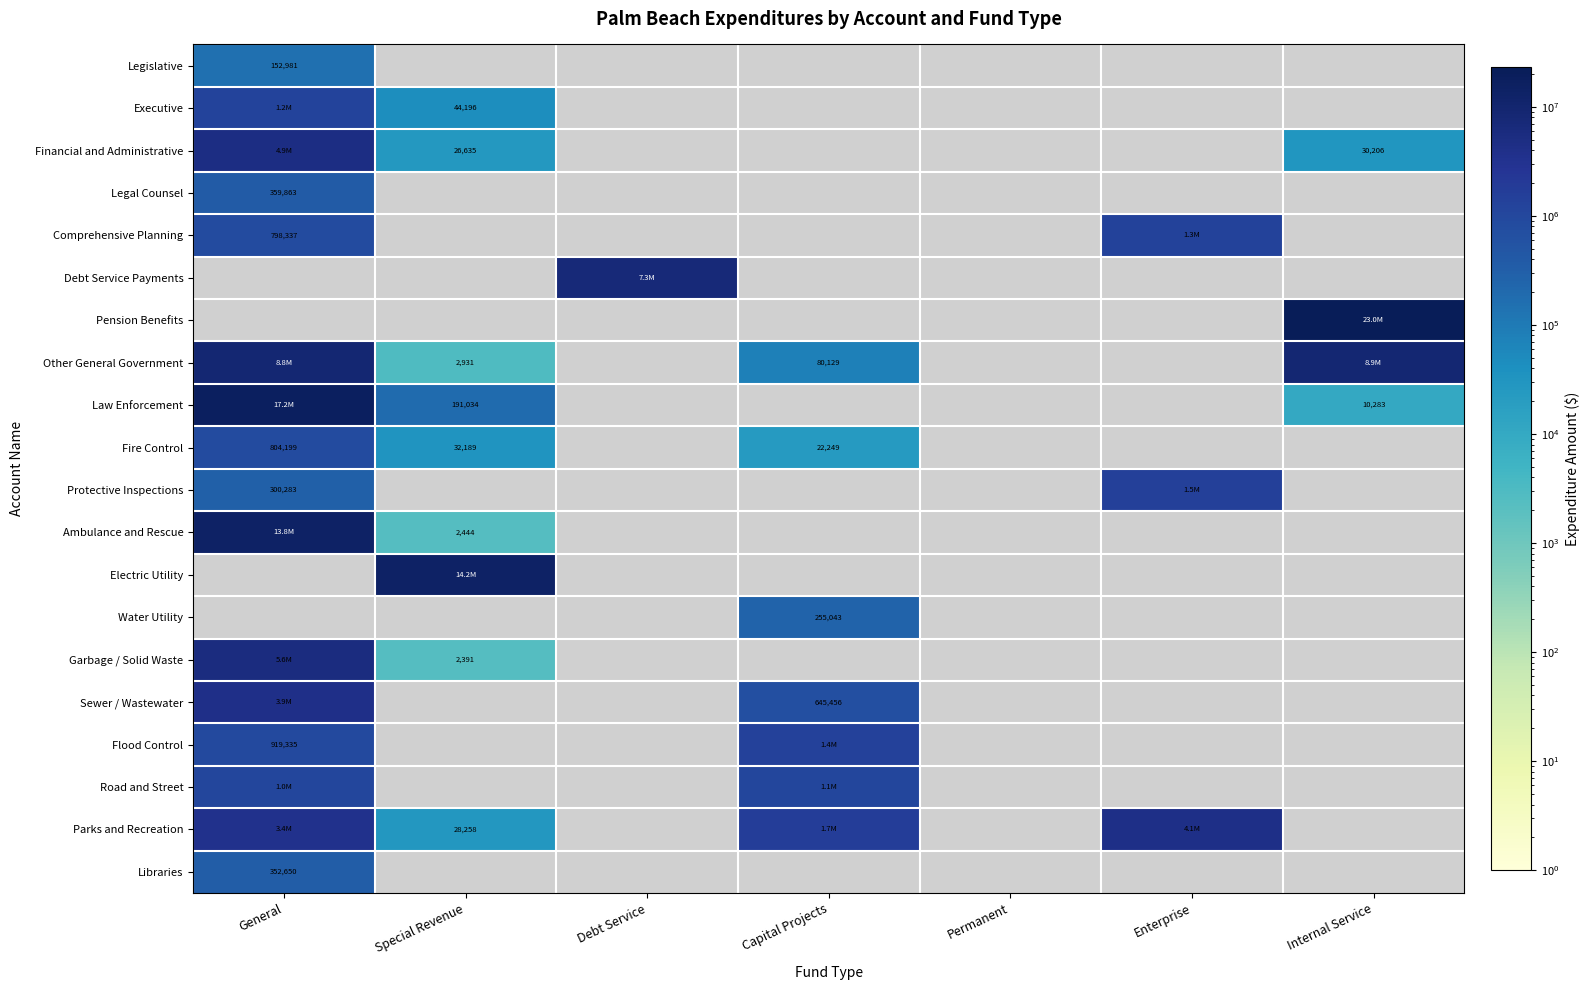

True or false: Water Utility has a value of 255043 at Capital Projects.

True